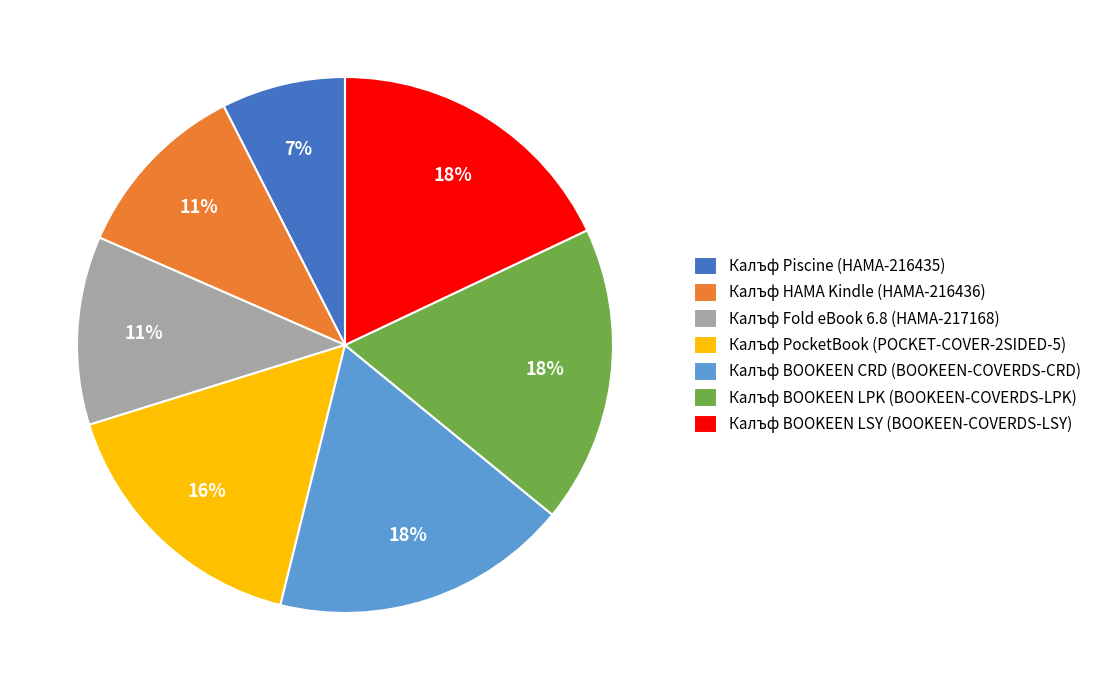

To the nearest percent, what is the average slice percentage?

14%